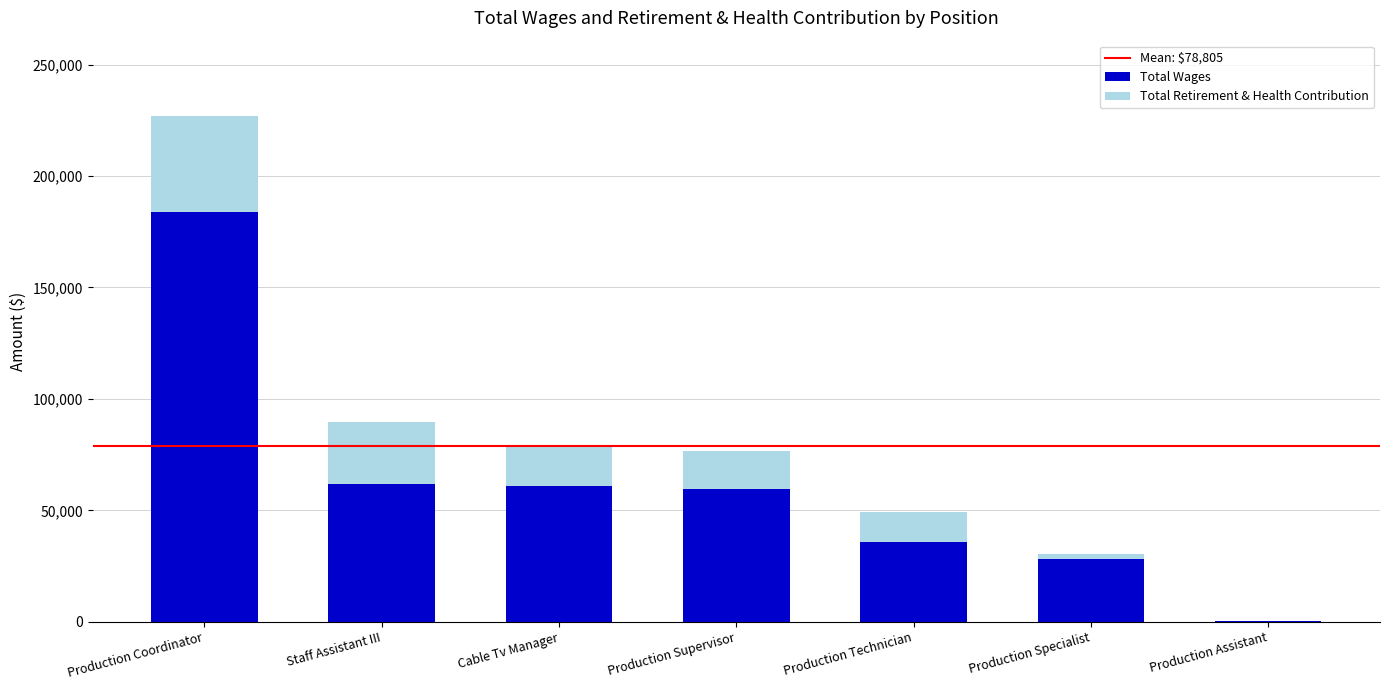

What is the total value across all series at Production Supervisor?

76549